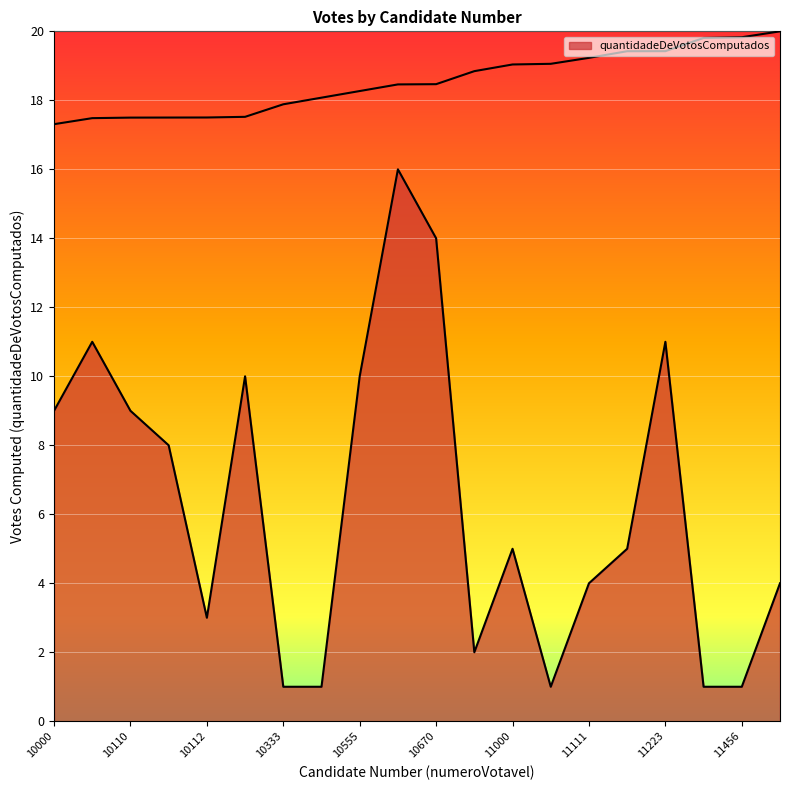

What is the difference between the highest and lowest values at 11555?

16.0